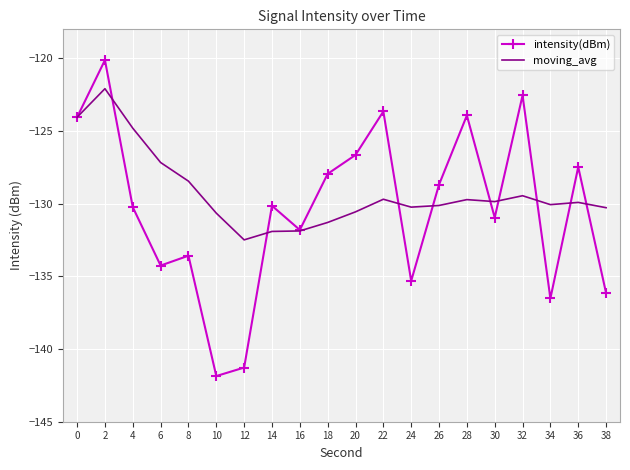

What value does the intensity(dBm) series have at 34?

-136.5